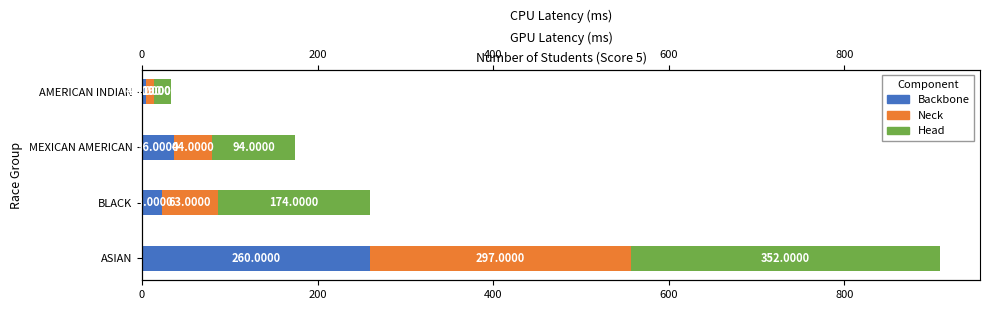

How many series are shown in this chart?

3